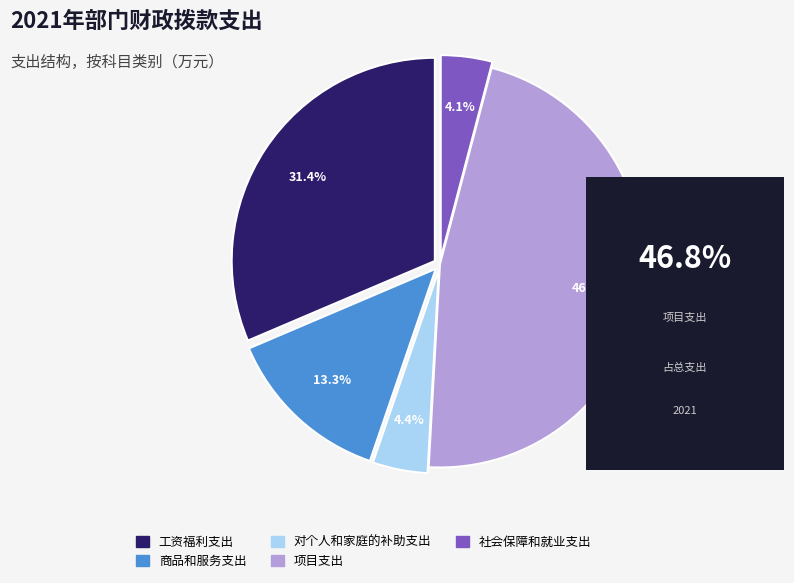

Do 商品和服务支出 and 社会保障和就业支出 together represent more than half of the pie?

No